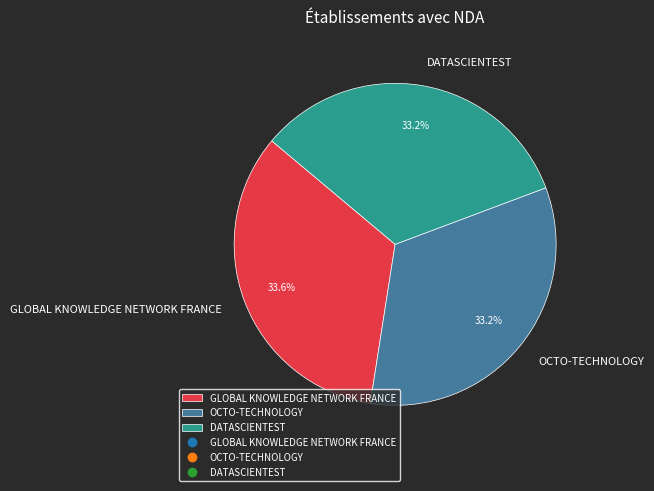

The OCTO-TECHNOLOGY slice represents 33% of the pie. True or false?

True